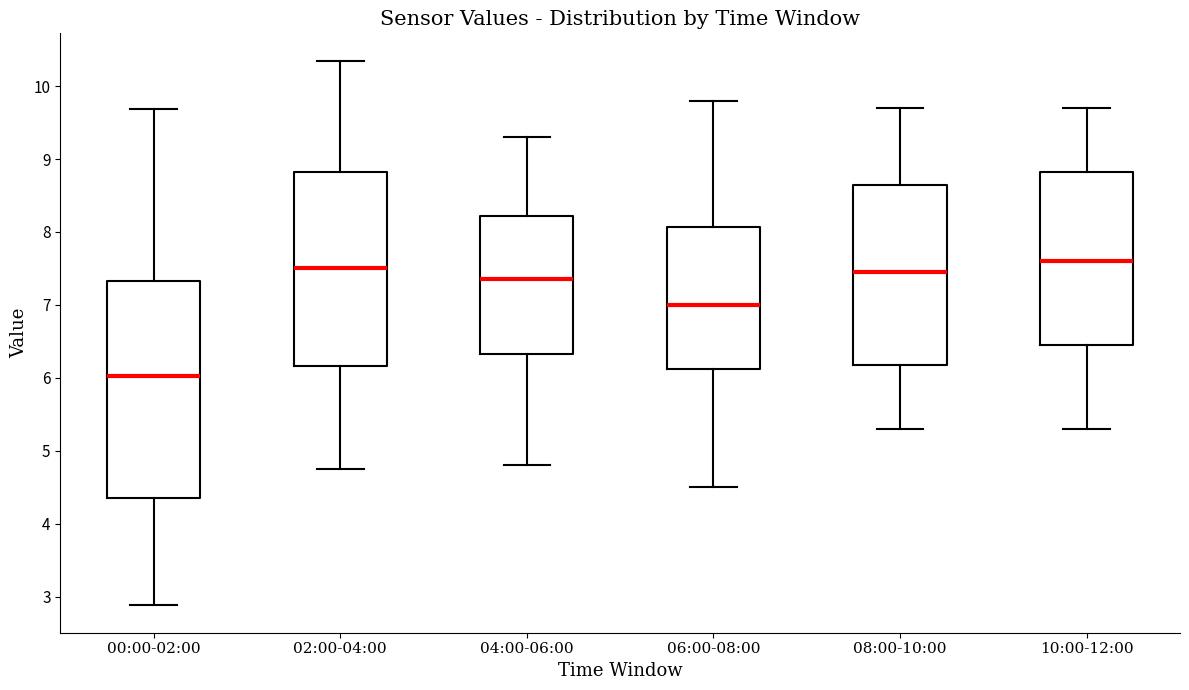

Reading left to right, transcribe this box plot: for each box, give where its median line is, the range the box spans, and where its two whiskers end, as read against the y-axis. The values are not printed on the chart, so give them approximately, as read against the axis.

00:00-02:00: median 6.0, box 4.4 to 7.3, whiskers 2.9 to 9.7
02:00-04:00: median 7.5, box 6.2 to 8.8, whiskers 4.8 to 10.4
04:00-06:00: median 7.4, box 6.3 to 8.2, whiskers 4.8 to 9.3
06:00-08:00: median 7.0, box 6.1 to 8.1, whiskers 4.5 to 9.8
08:00-10:00: median 7.5, box 6.2 to 8.7, whiskers 5.3 to 9.7
10:00-12:00: median 7.6, box 6.5 to 8.8, whiskers 5.3 to 9.7